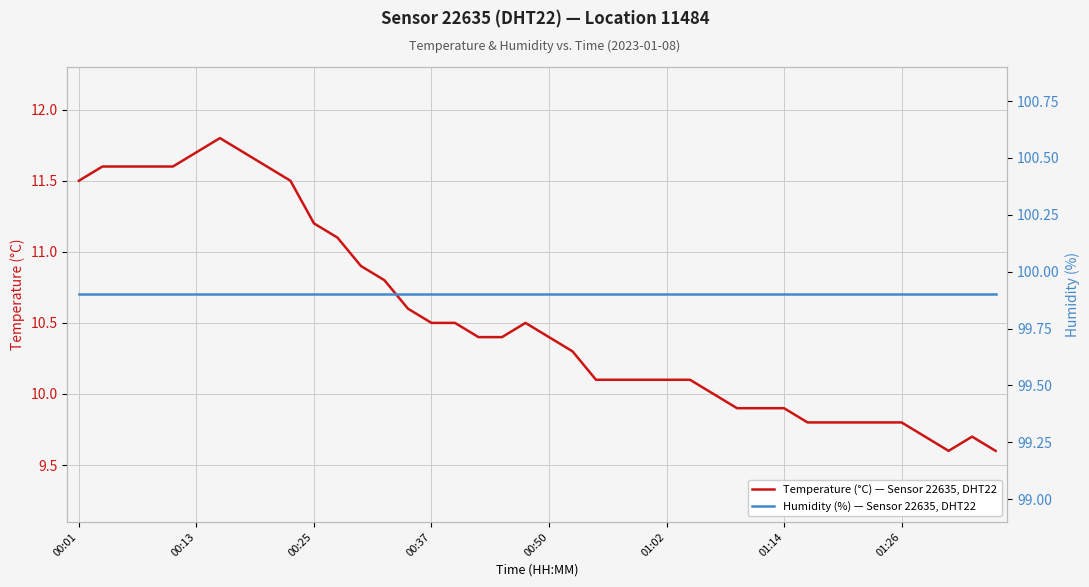

Reading left to right, transcribe all the data shown in this chart.

Temperature (°C) — Sensor 22635, DHT22: 11.5	11.6	11.6	11.6	11.6	11.7	11.8	11.7	11.6	11.5	11.2	11.1	10.9	10.8	10.6	10.5	10.5	10.4	10.4	10.5	10.4	10.3	10.1	10.1	10.1	10.1	10.1	10.0	9.9	9.9	9.9	9.8	9.8	9.8	9.8	9.8	9.7	9.6	9.7	9.6
Humidity (%) — Sensor 22635, DHT22: 99.9	99.9	99.9	99.9	99.9	99.9	99.9	99.9	99.9	99.9	99.9	99.9	99.9	99.9	99.9	99.9	99.9	99.9	99.9	99.9	99.9	99.9	99.9	99.9	99.9	99.9	99.9	99.9	99.9	99.9	99.9	99.9	99.9	99.9	99.9	99.9	99.9	99.9	99.9	99.9